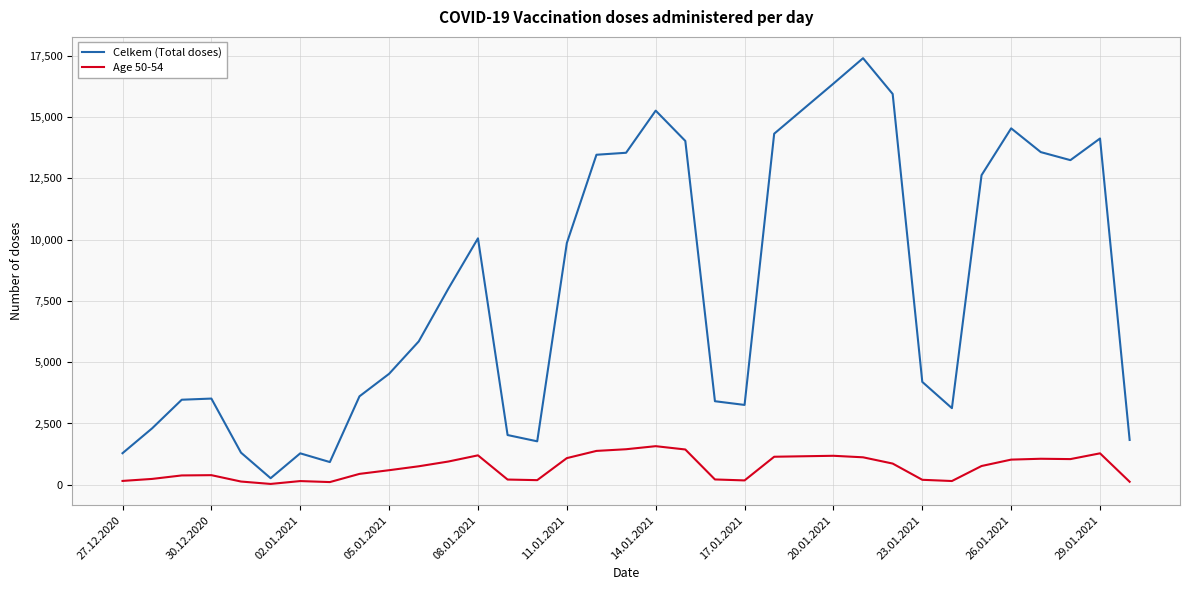

Which series has the widest spread of values?

Celkem (Total doses)